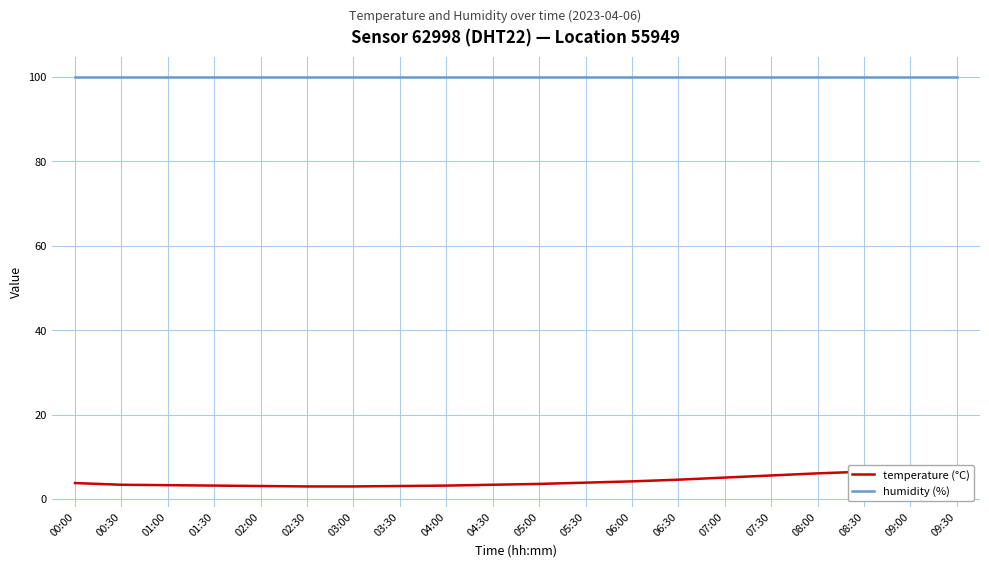

List the series in order of their peak value, lowest first.

temperature (°C), humidity (%)